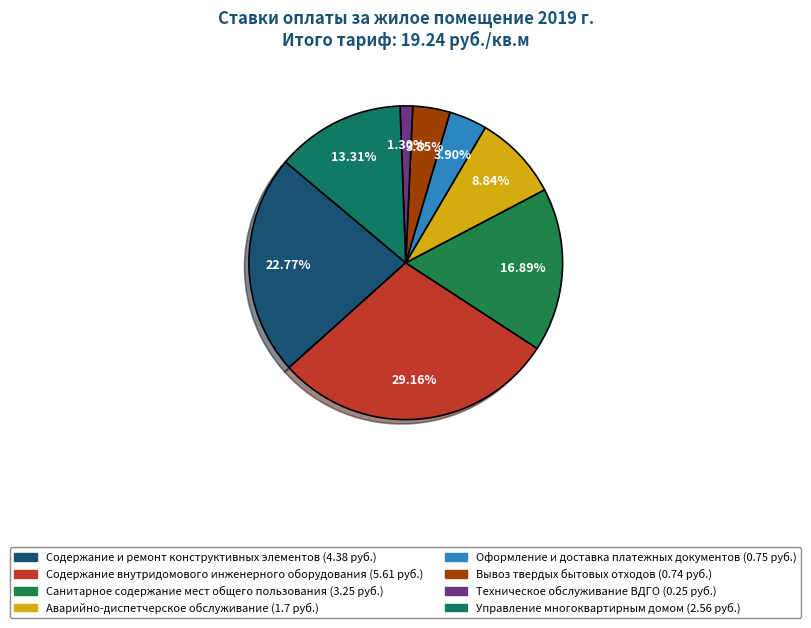

The Управление многоквартирным домом slice represents 19% of the pie. True or false?

False